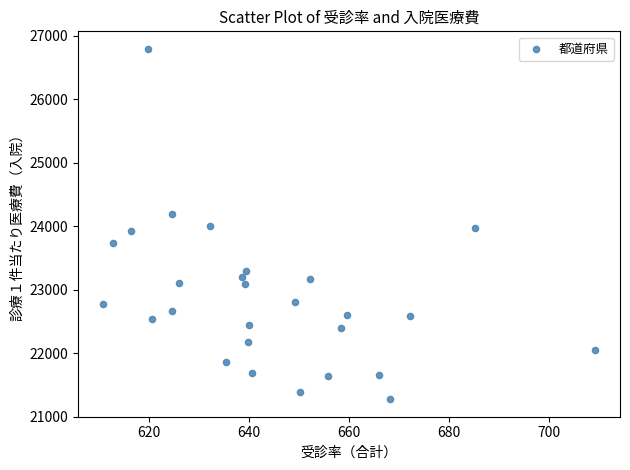

What is the range of Y values (max minus min)?

5516.3